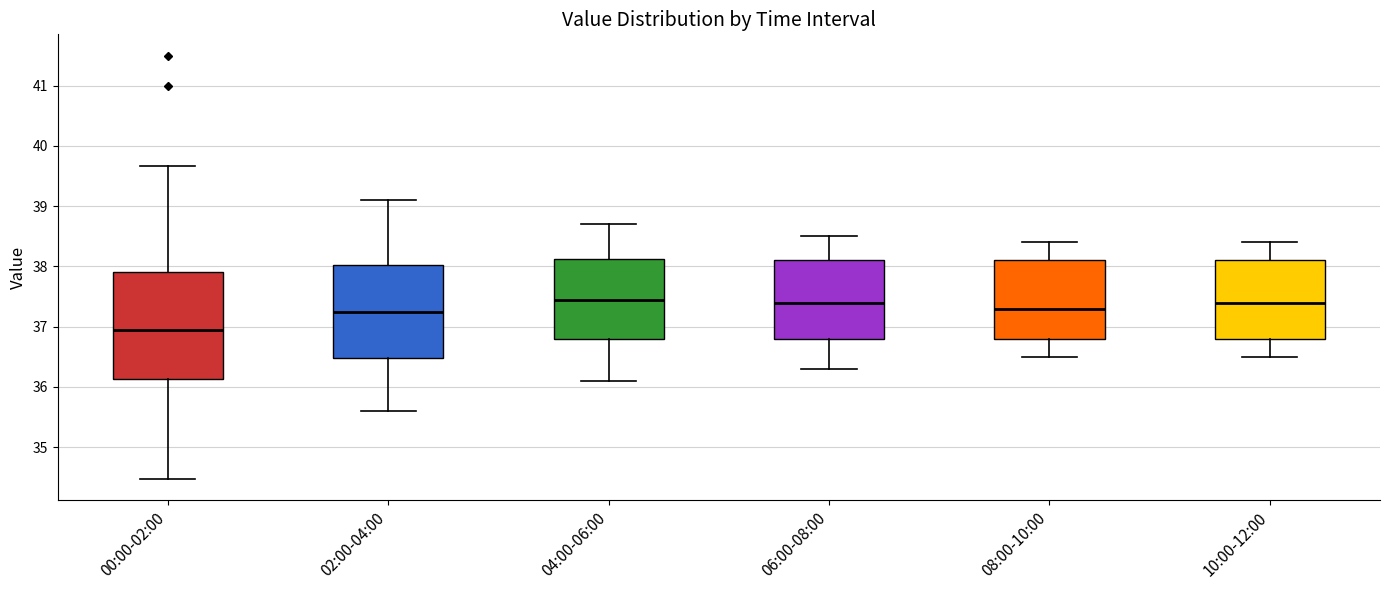

Which box is the tallest, from its lower edge to its upper edge?

00:00-02:00